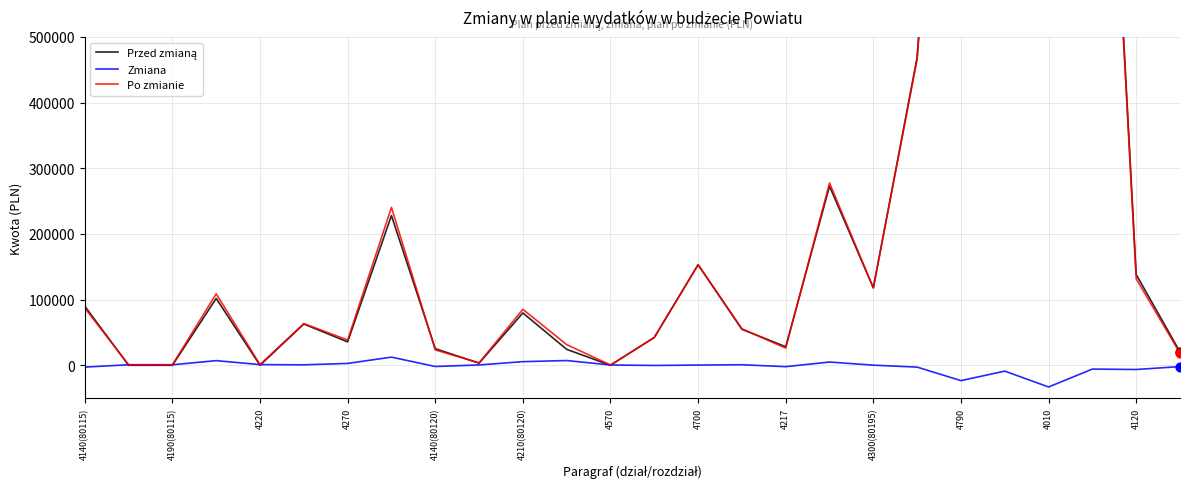

What are all the series names shown in the legend?

Przed zmianą, Zmiana, Po zmianie